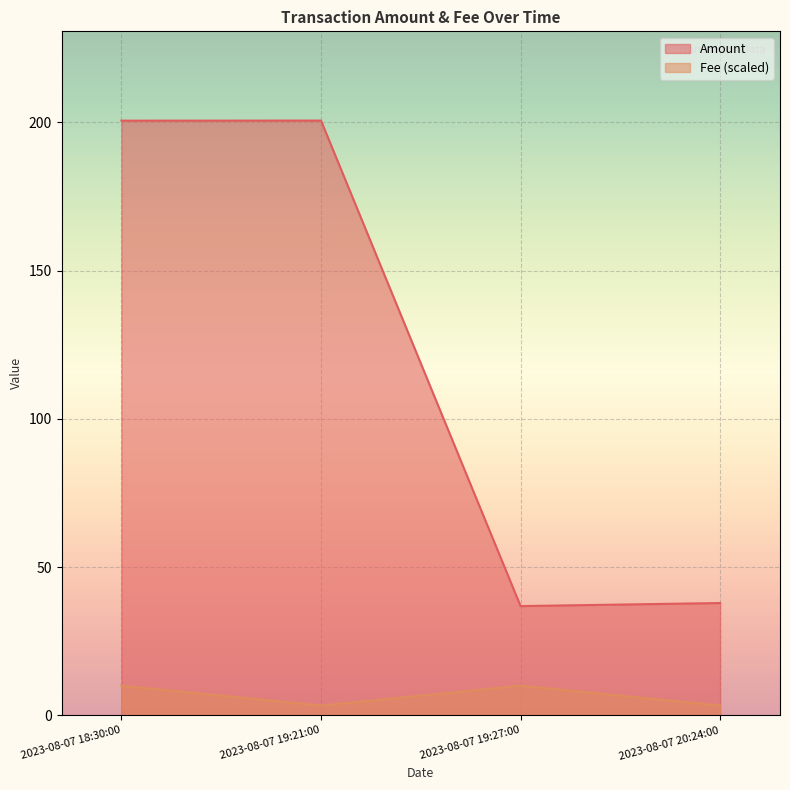

What value does the Amount series have at 2023-08-07 20:24:00?

37.9